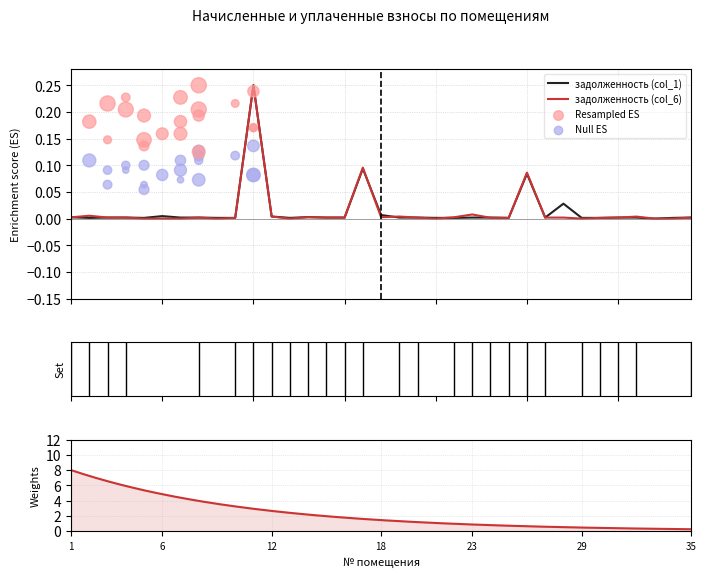

At which category is the sum across all series the highest?

11